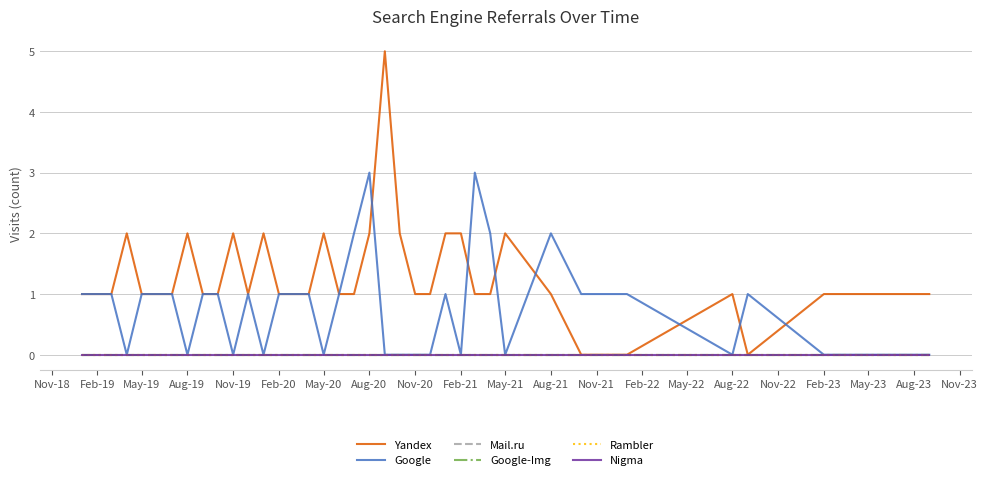

Which category has the lowest value in the Google series?

Aug-19